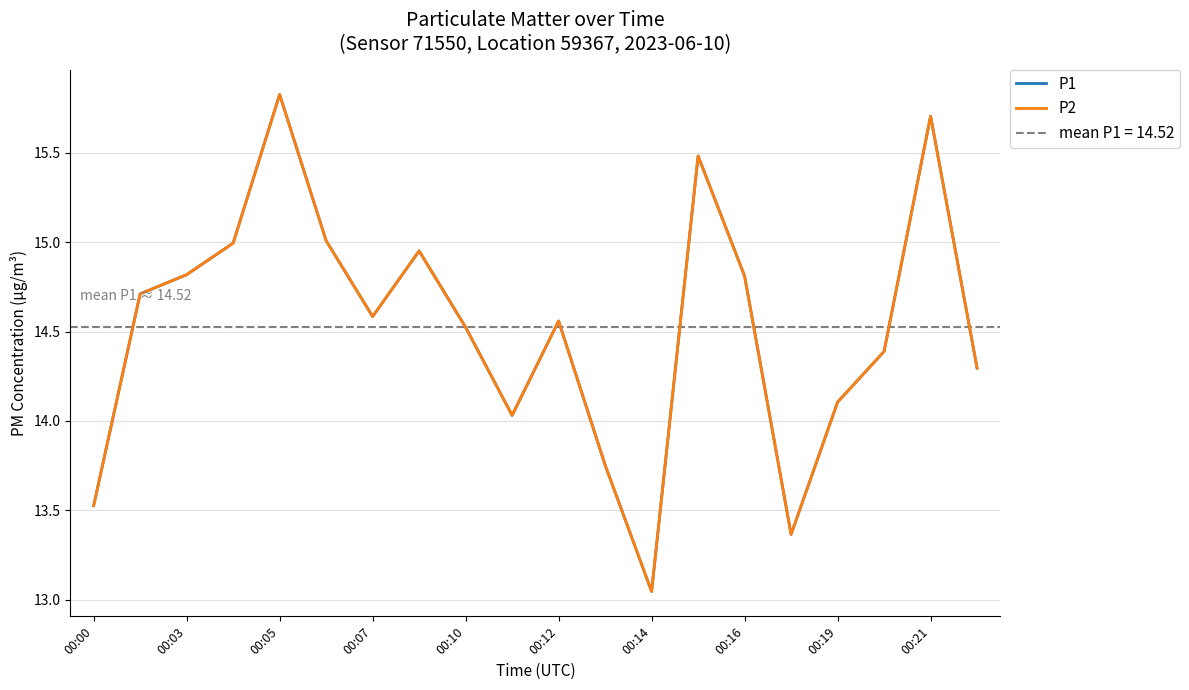

Reading left to right, list all the values displayed in this chart.

P1: 13.5	14.7	14.8	15.0	15.8	15.0	14.6	15.0	14.5	14.0	14.6	13.8	13.0	15.5	14.8	13.4	14.1	14.4	15.7	14.3
P2: 13.5	14.7	14.8	15.0	15.8	15.0	14.6	15.0	14.5	14.0	14.6	13.8	13.0	15.5	14.8	13.4	14.1	14.4	15.7	14.3